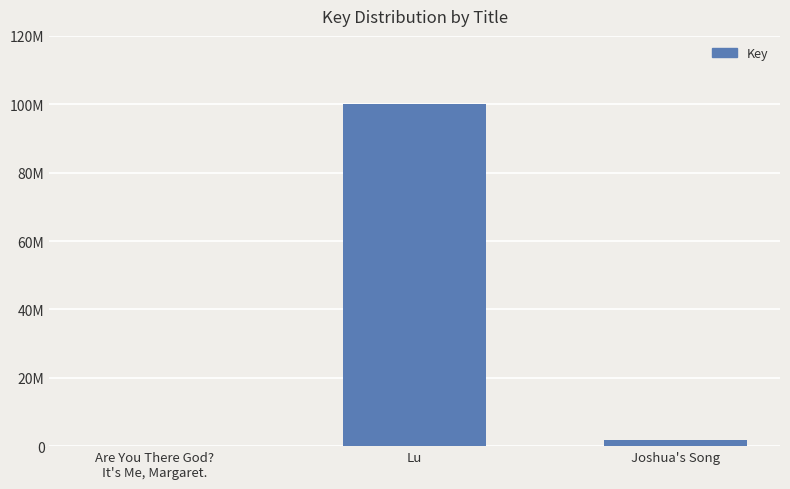

Which has a higher value, Lu or Are You There God?
It's Me, Margaret.?

Lu